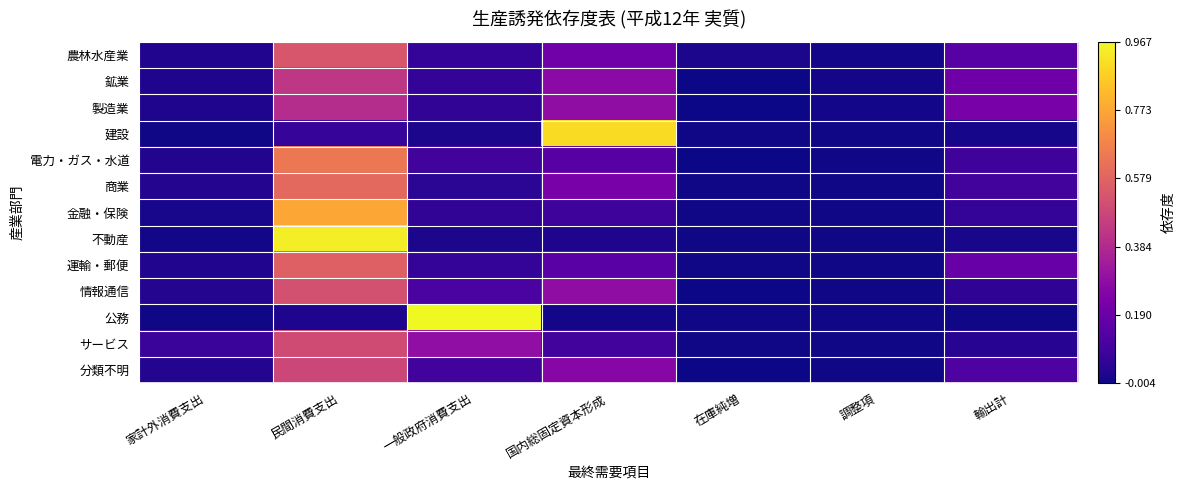

Reading right to left, list all the values displayed in this chart.

農林水産業: 輸出計=0.1	調整項=0.0	在庫純増=0.0	国内総固定資本形成=0.2	一般政府消費支出=0.1	民間消費支出=0.5	家計外消費支出=0.0
鉱業: 輸出計=0.2	調整項=0.0	在庫純増=-0.0	国内総固定資本形成=0.3	一般政府消費支出=0.1	民間消費支出=0.4	家計外消費支出=0.0
製造業: 輸出計=0.2	調整項=0.0	在庫純増=-0.0	国内総固定資本形成=0.3	一般政府消費支出=0.1	民間消費支出=0.4	家計外消費支出=0.0
建設: 輸出計=0.0	調整項=0.0	在庫純増=-0.0	国内総固定資本形成=0.9	一般政府消費支出=0.0	民間消費支出=0.1	家計外消費支出=0.0
電力・ガス・水道: 輸出計=0.1	調整項=0.0	在庫純増=-0.0	国内総固定資本形成=0.1	一般政府消費支出=0.1	民間消費支出=0.6	家計外消費支出=0.0
商業: 輸出計=0.1	調整項=0.0	在庫純増=0.0	国内総固定資本形成=0.2	一般政府消費支出=0.0	民間消費支出=0.6	家計外消費支出=0.0
金融・保険: 輸出計=0.1	調整項=0.0	在庫純増=-0.0	国内総固定資本形成=0.1	一般政府消費支出=0.1	民間消費支出=0.8	家計外消費支出=0.0
不動産: 輸出計=0.0	調整項=0.0	在庫純増=-0.0	国内総固定資本形成=0.0	一般政府消費支出=0.0	民間消費支出=0.9	家計外消費支出=0.0
運輸・郵便: 輸出計=0.2	調整項=0.0	在庫純増=0.0	国内総固定資本形成=0.1	一般政府消費支出=0.1	民間消費支出=0.6	家計外消費支出=0.0
情報通信: 輸出計=0.1	調整項=0.0	在庫純増=-0.0	国内総固定資本形成=0.3	一般政府消費支出=0.1	民間消費支出=0.5	家計外消費支出=0.0
公務: 輸出計=0.0	調整項=0.0	在庫純増=-0.0	国内総固定資本形成=0.0	一般政府消費支出=1.0	民間消費支出=0.0	家計外消費支出=0.0
サービス: 輸出計=0.0	調整項=0.0	在庫純増=-0.0	国内総固定資本形成=0.1	一般政府消費支出=0.3	民間消費支出=0.5	家計外消費支出=0.1
分類不明: 輸出計=0.1	調整項=0.0	在庫純増=-0.0	国内総固定資本形成=0.3	一般政府消費支出=0.1	民間消費支出=0.5	家計外消費支出=0.0